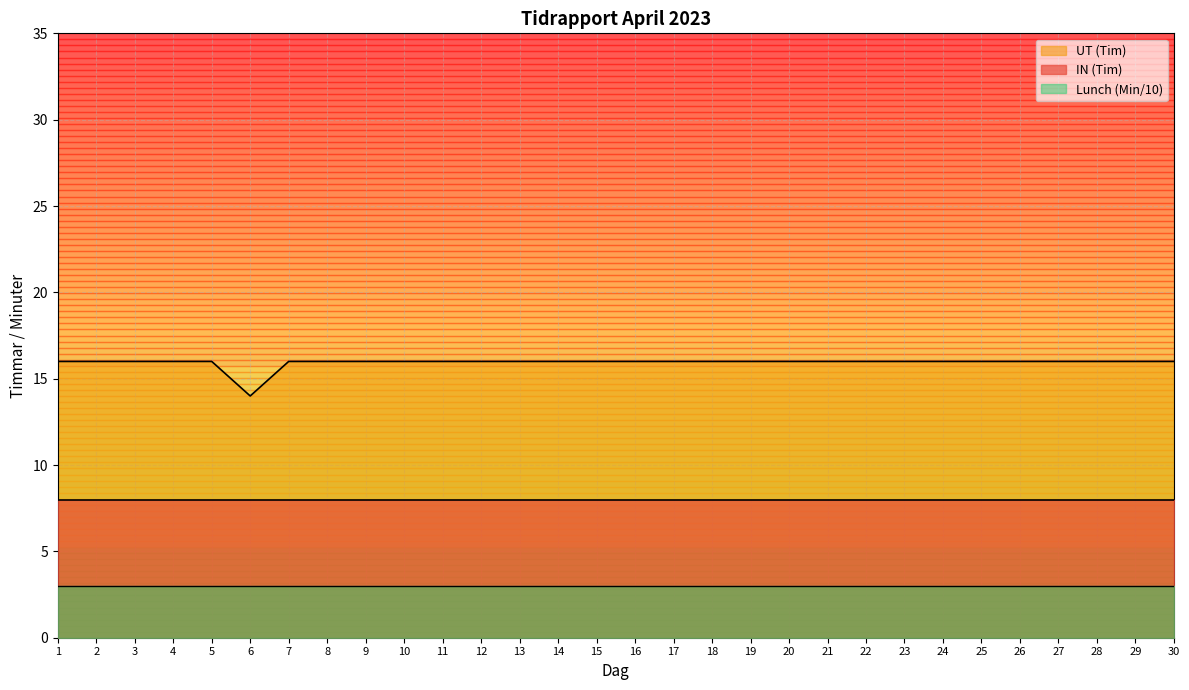

Which label corresponds to the largest value in the chart?

1